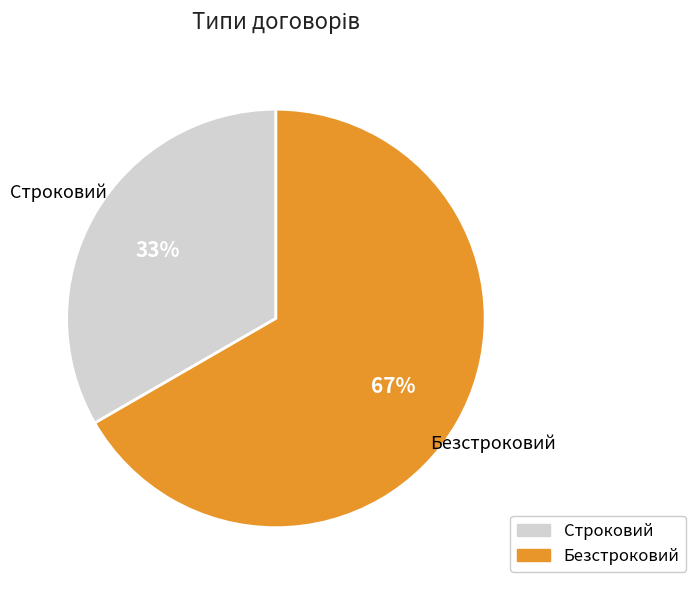

Which slice is the smallest?

Строковий